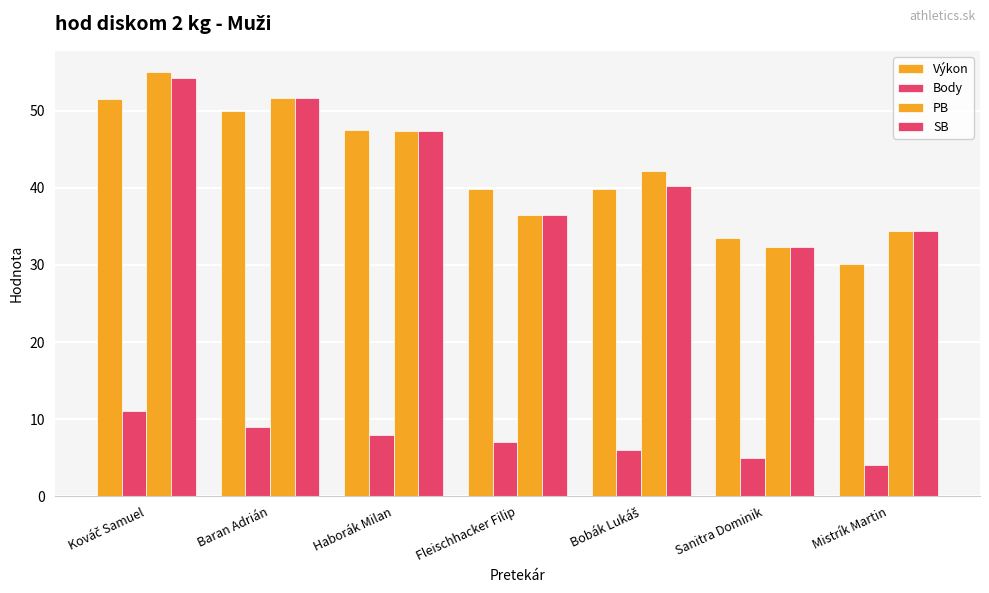

The Výkon series shows 30.1 at Mistrík Martin. True or false?

True